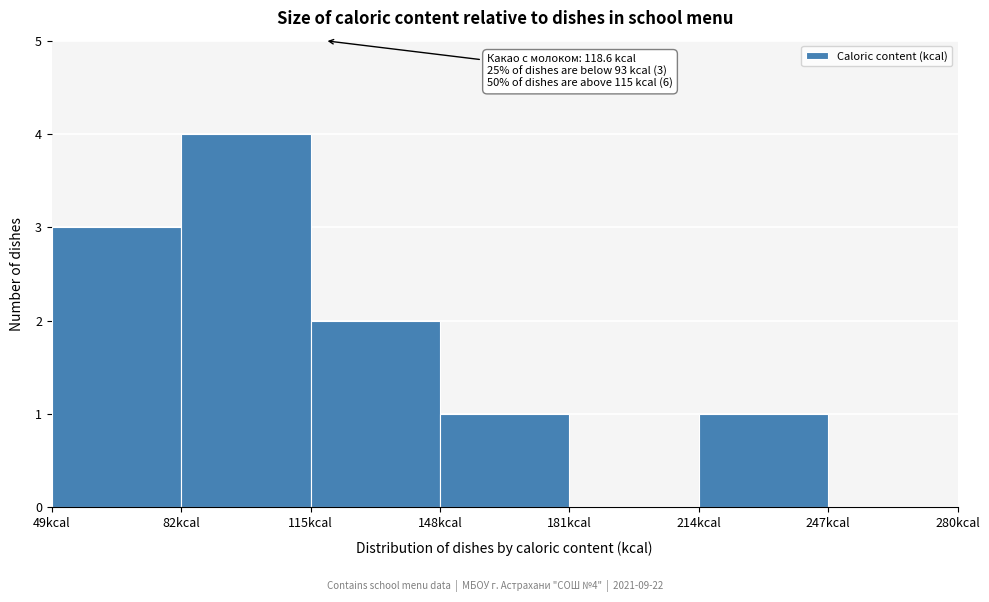

Which range on the x-axis has the tallest bar?

82 to 115